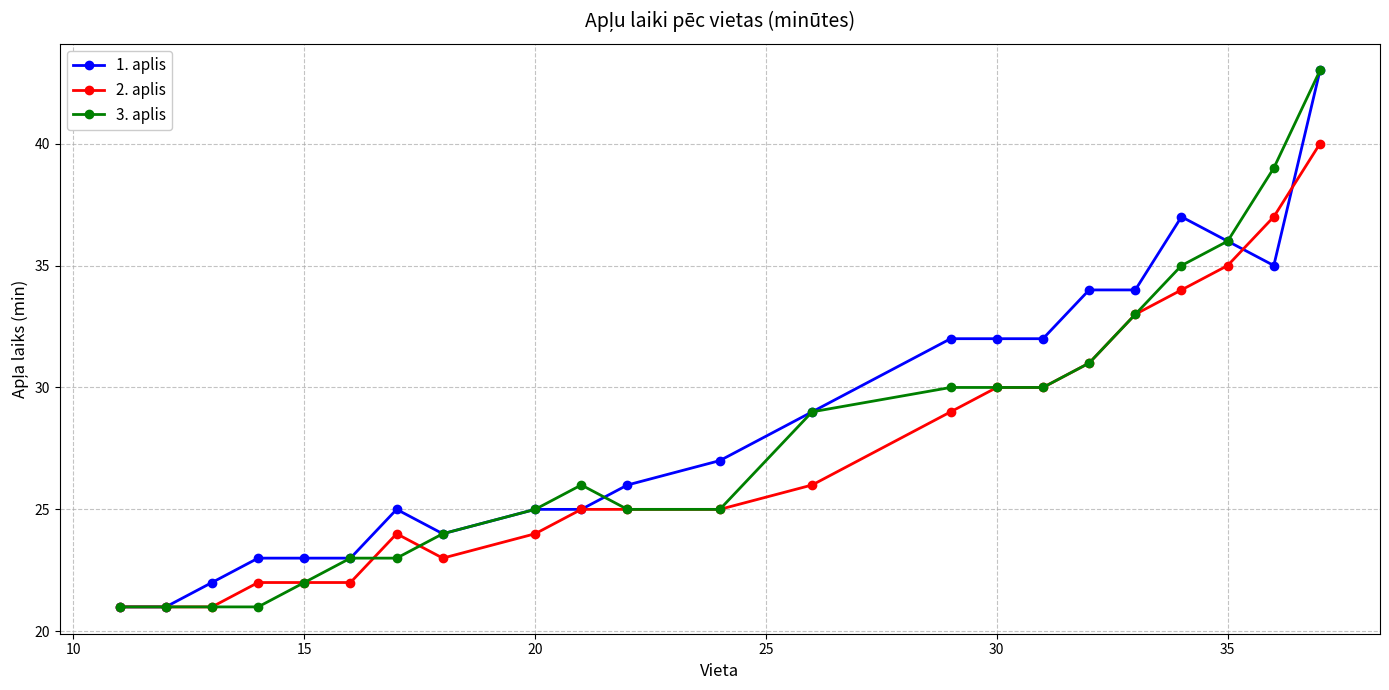

What is the value of the 1. aplis point at the 7th from the left?

25